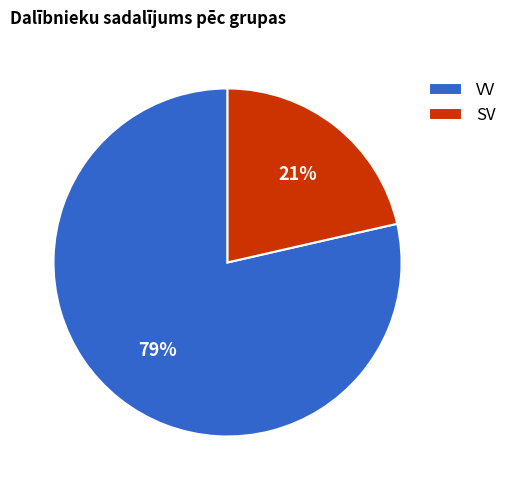

Which has a higher value, VV or SV?

VV